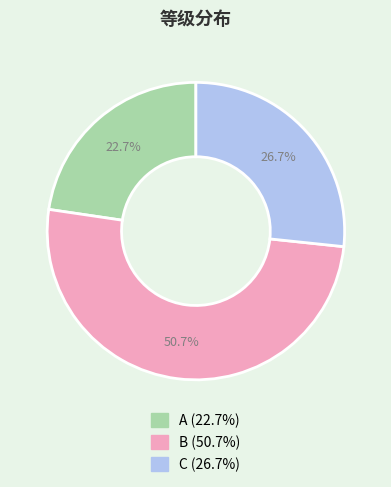

True or false: B accounts for 56% of the total.

False